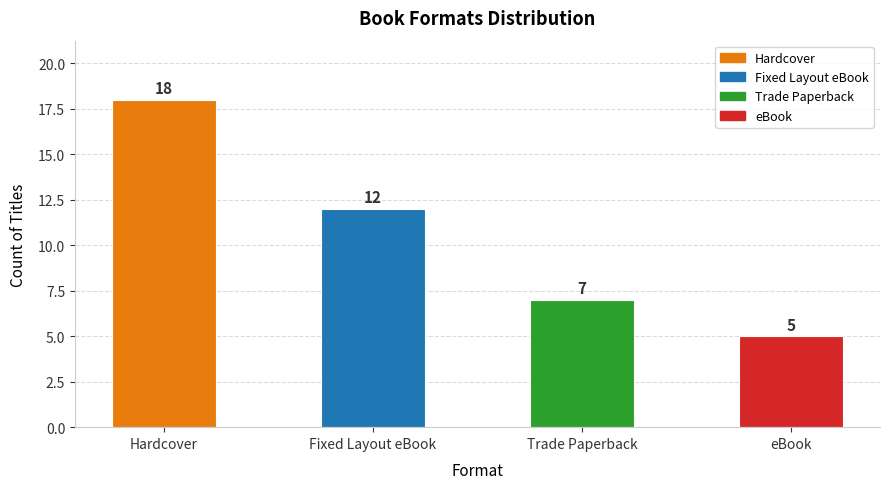

The value at Fixed Layout eBook is 6. True or false?

False